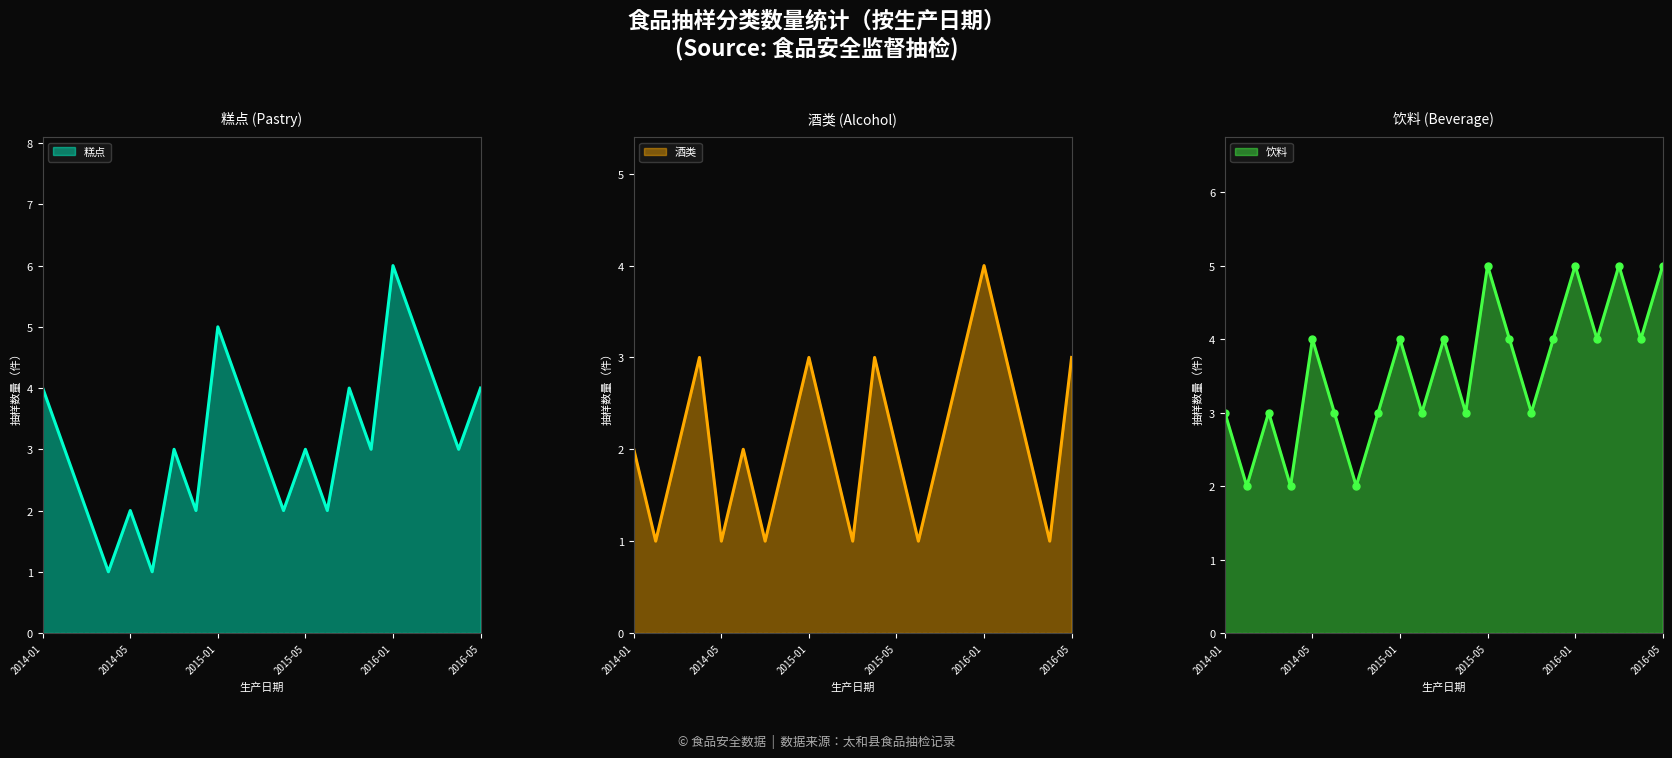

Rank the series at 2015-05 from lowest to highest value.

酒类, 糕点, 饮料